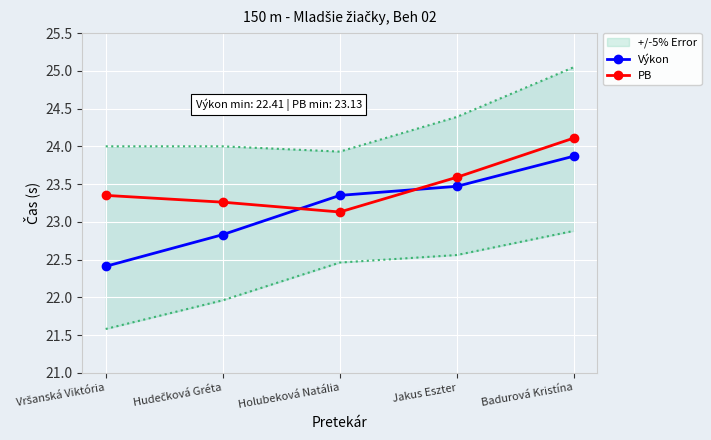

How many values in the Výkon series are below 23?

2